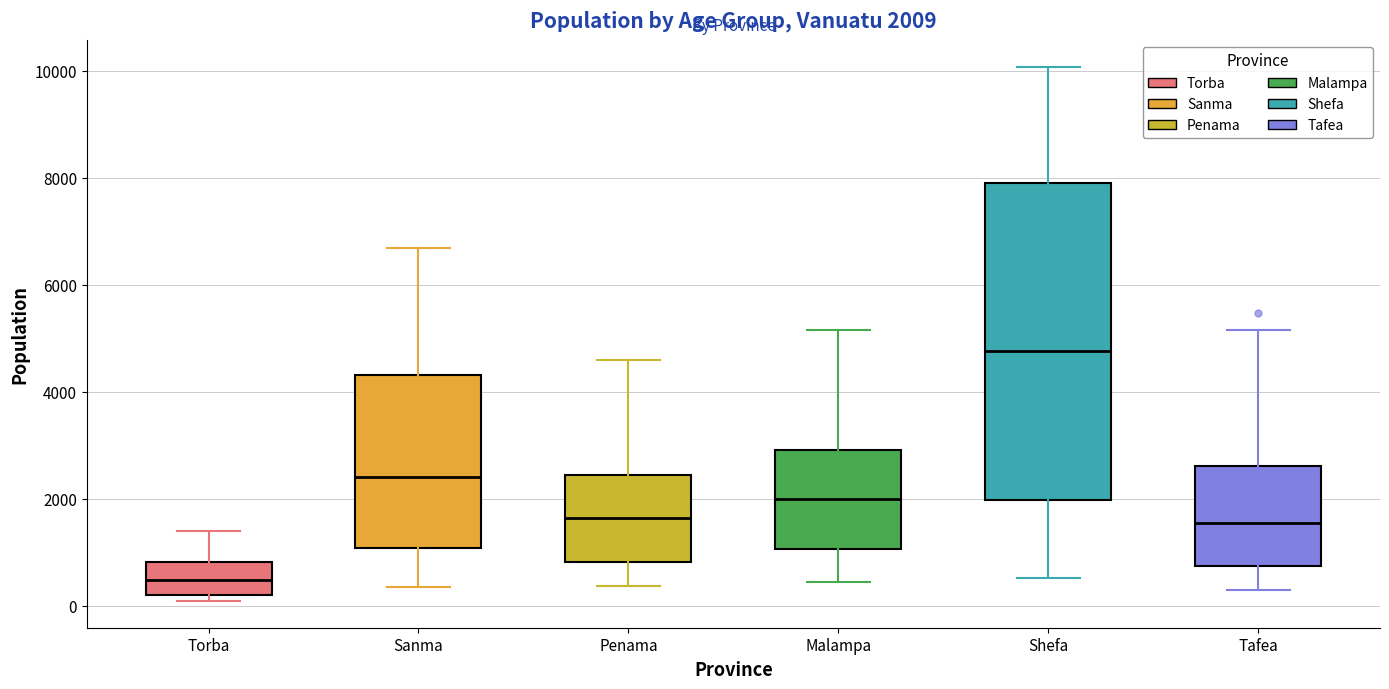

Comparing the boxes themselves (not the whiskers), which one is the tallest?

Shefa